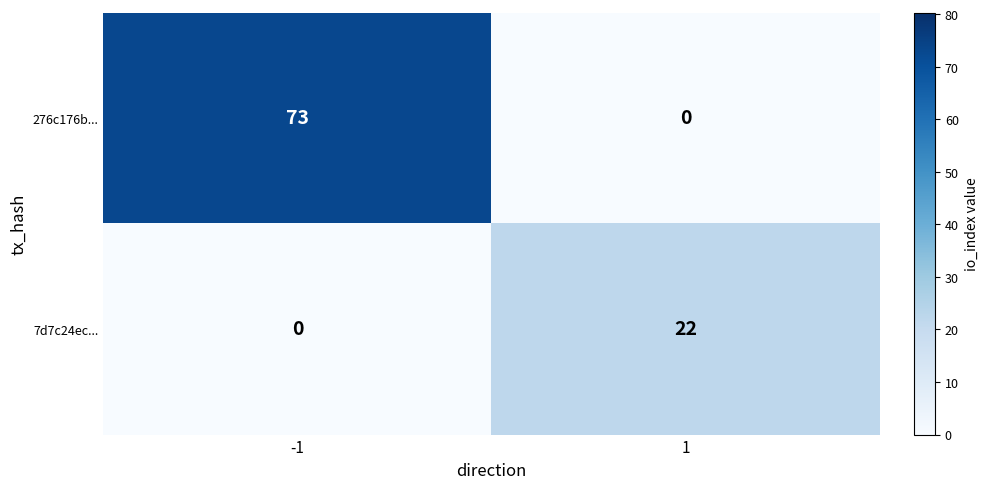

Which series has the largest total across all categories?

276c176b...